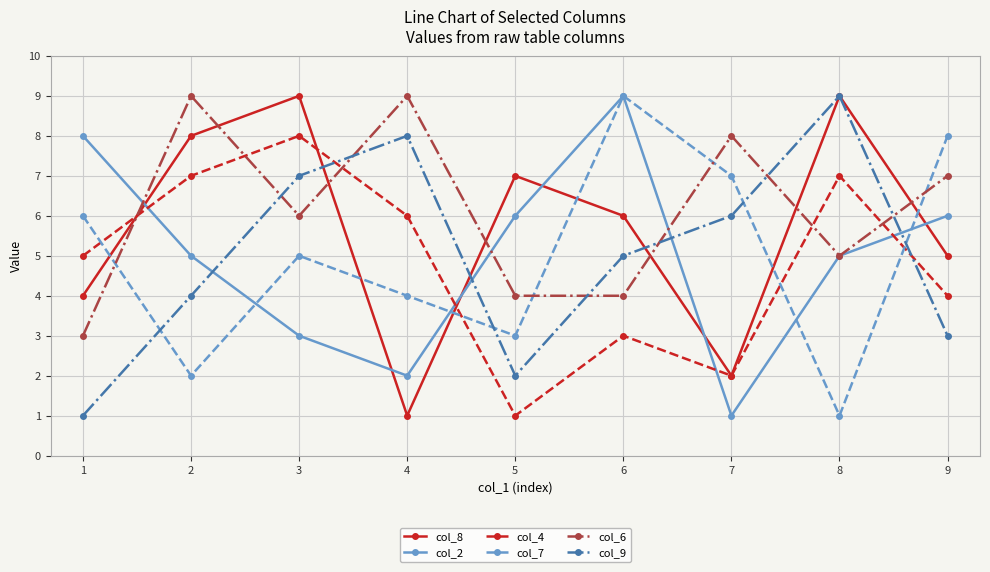

Which series changed the most between 3 and 8?

col_7